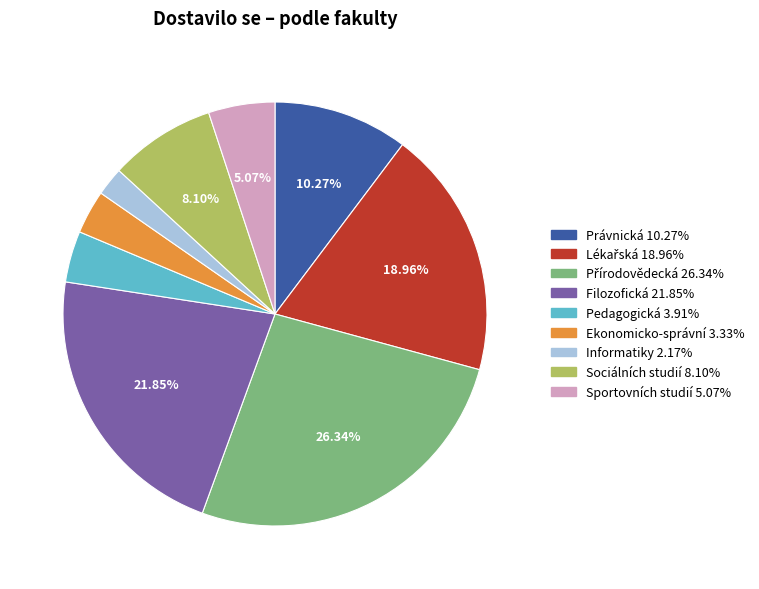

To the nearest percent, what percentage of the pie is Sociálních studií?

8%